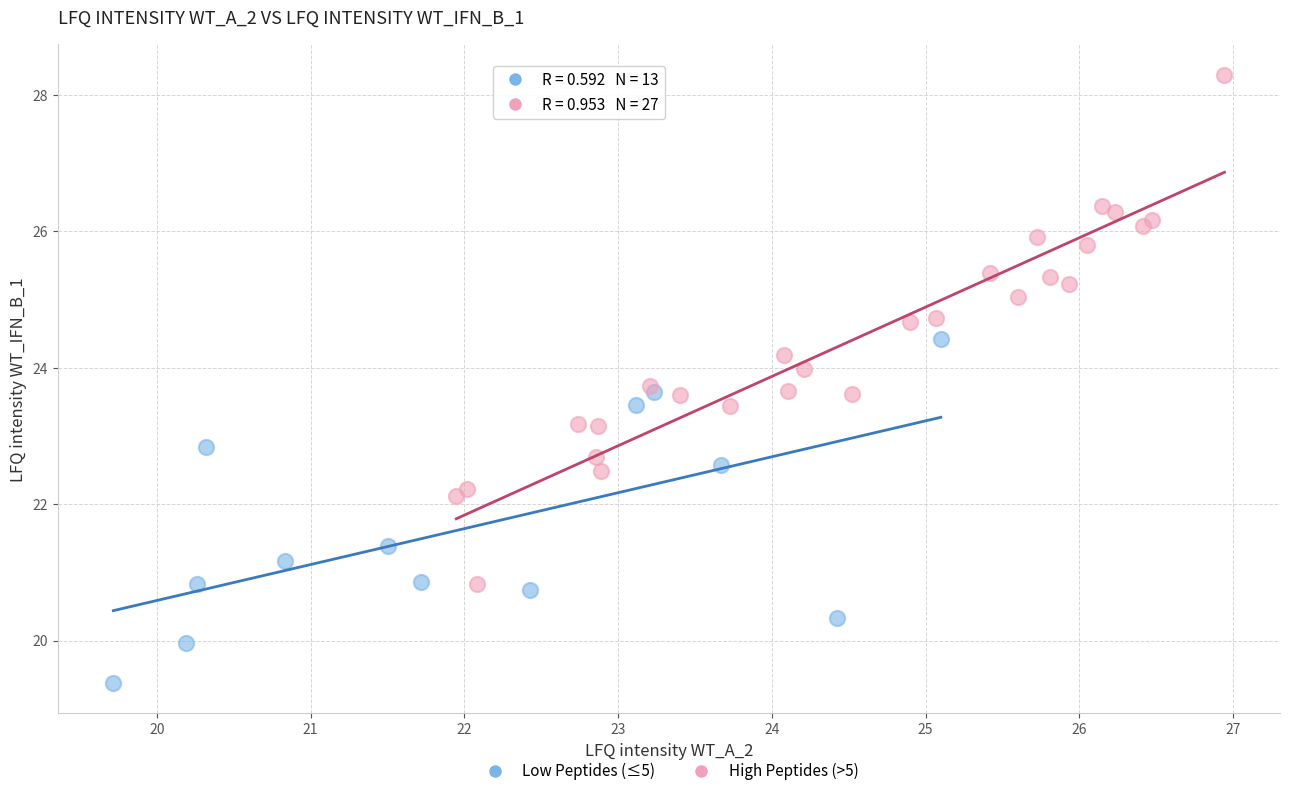

What are all the series names shown in the legend?

Low Peptides (≤5), High Peptides (>5)